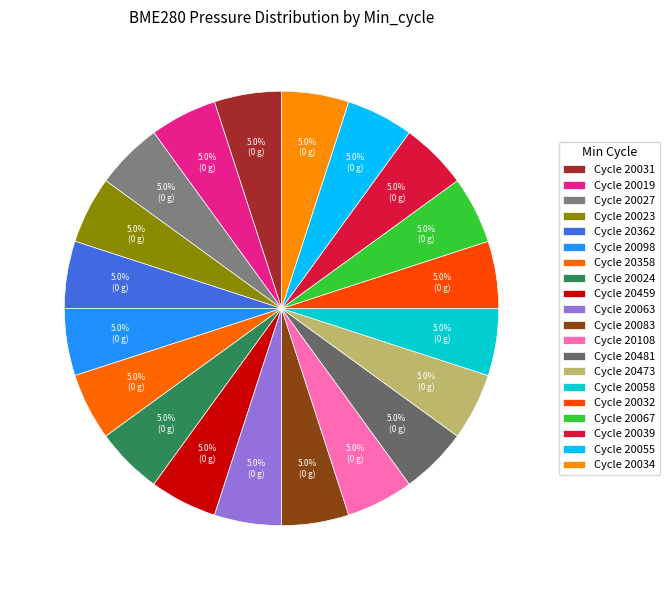

How many slices are in this pie chart?

20